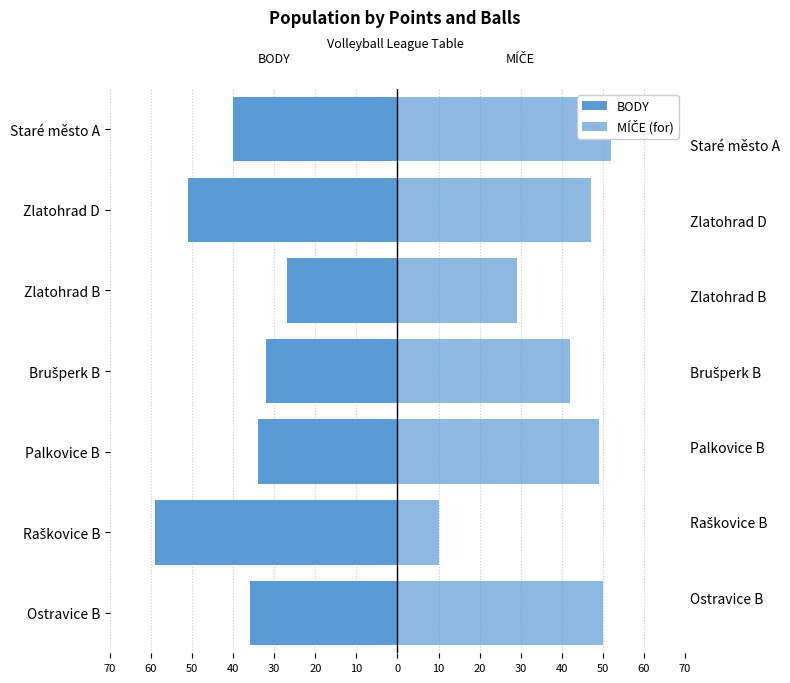

Which has a higher value, Raškovice B or Staré město A?

Staré město A